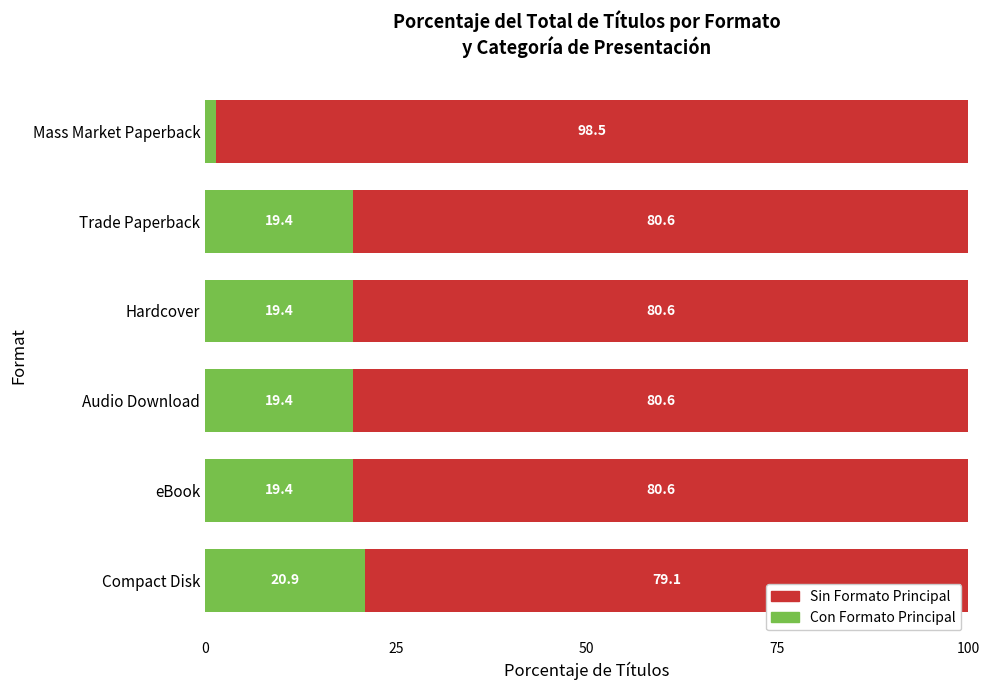

Read the Con Formato Principal value at eBook.

19.4